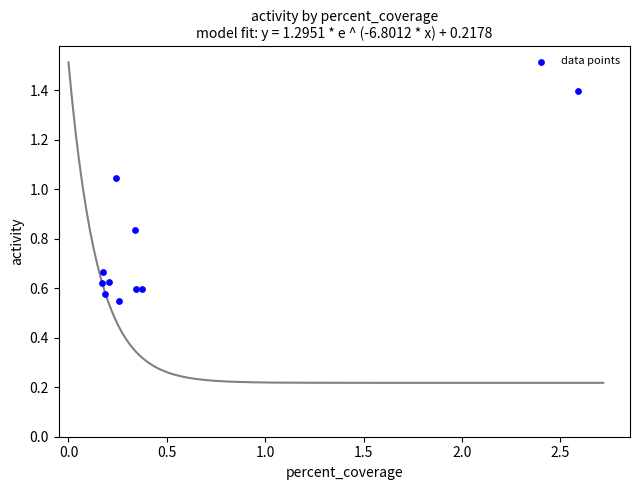

What is the range of X values (max minus min)?

2.4